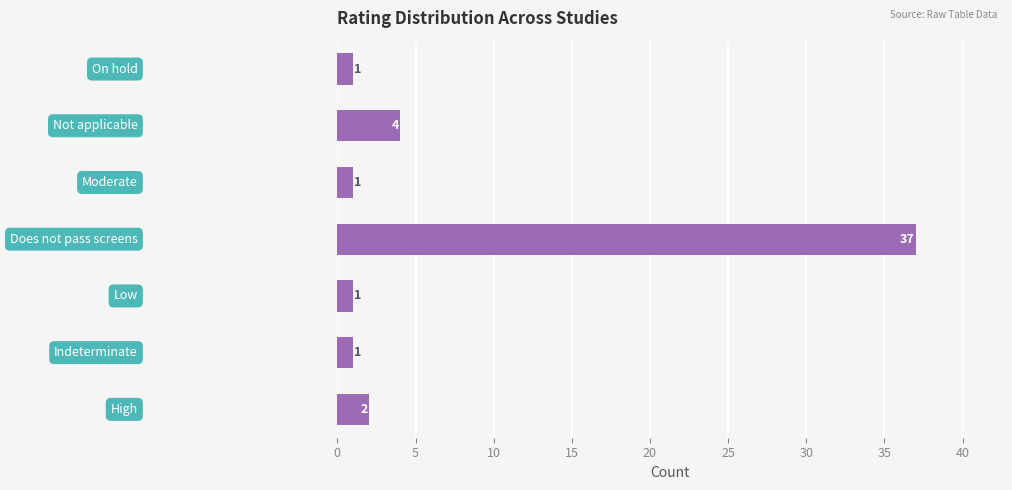

What is the average value?

7